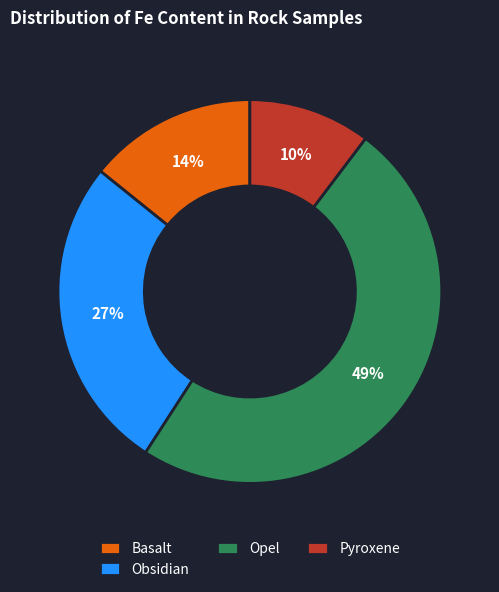

What percentage is the Obsidian slice, to the nearest percent?

27%